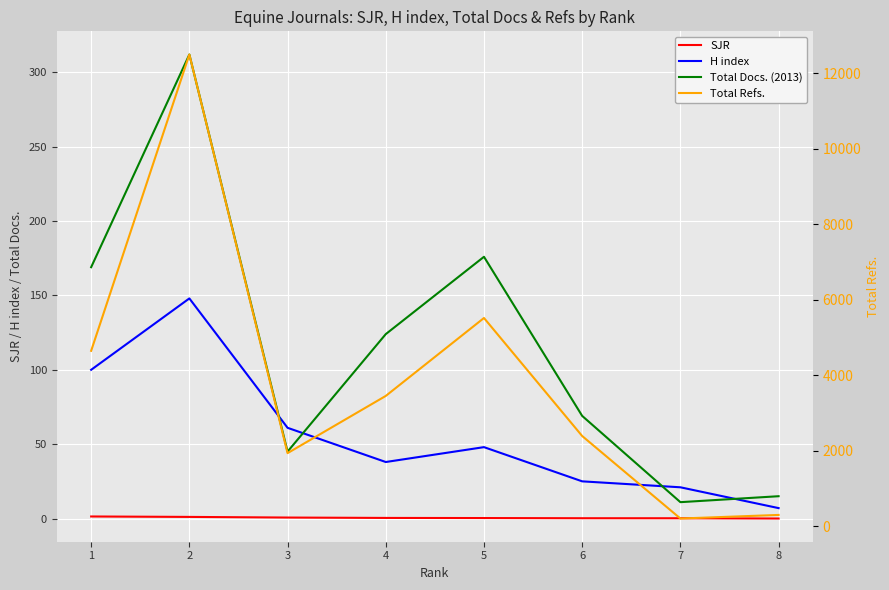

Which category has the lowest value across all series?

8